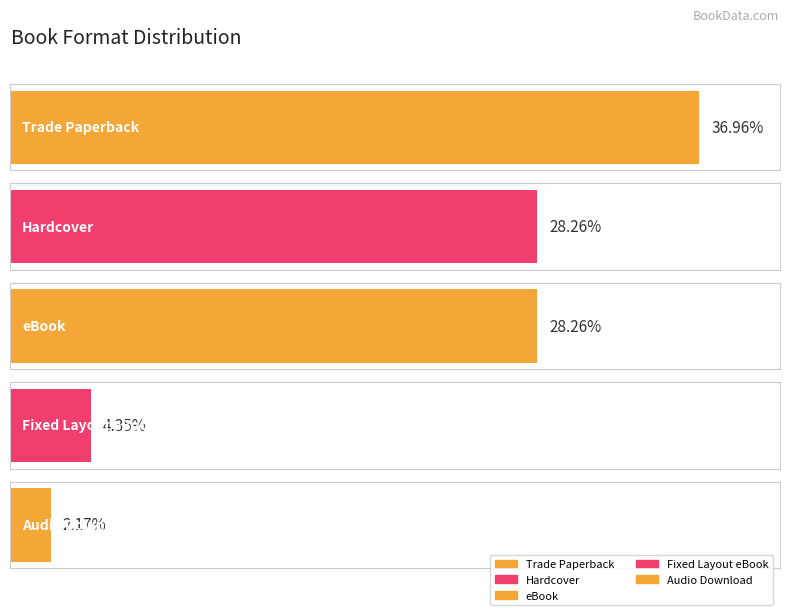

Where does the data first go above 7?

Trade Paperback